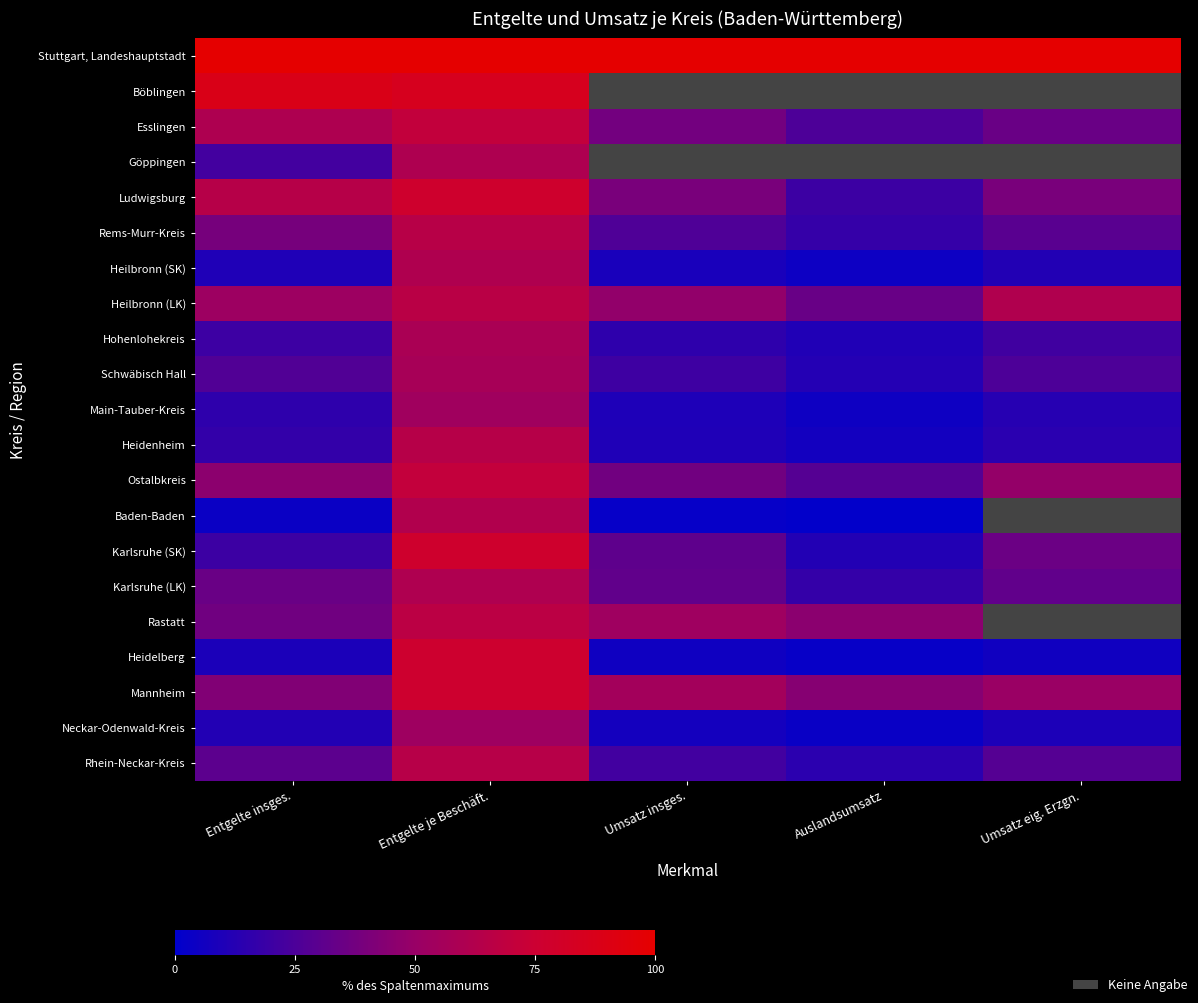

What is the minimum value shown in the chart?

1.0